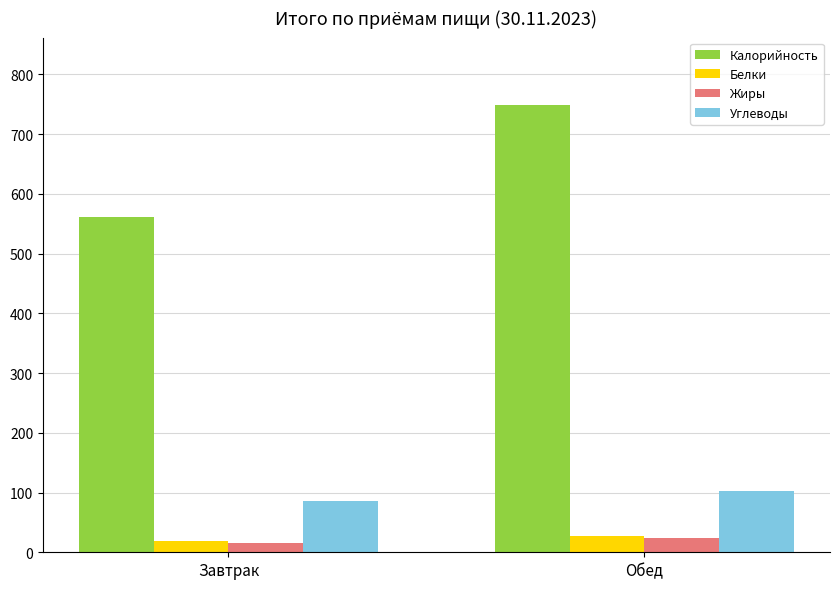

Reading right to left, list all the values displayed in this chart.

Калорийность: Обед=749.2	Завтрак=561.3
Белки: Обед=28.0	Завтрак=18.2
Жиры: Обед=24.2	Завтрак=15.8
Углеводы: Обед=102.1	Завтрак=85.5